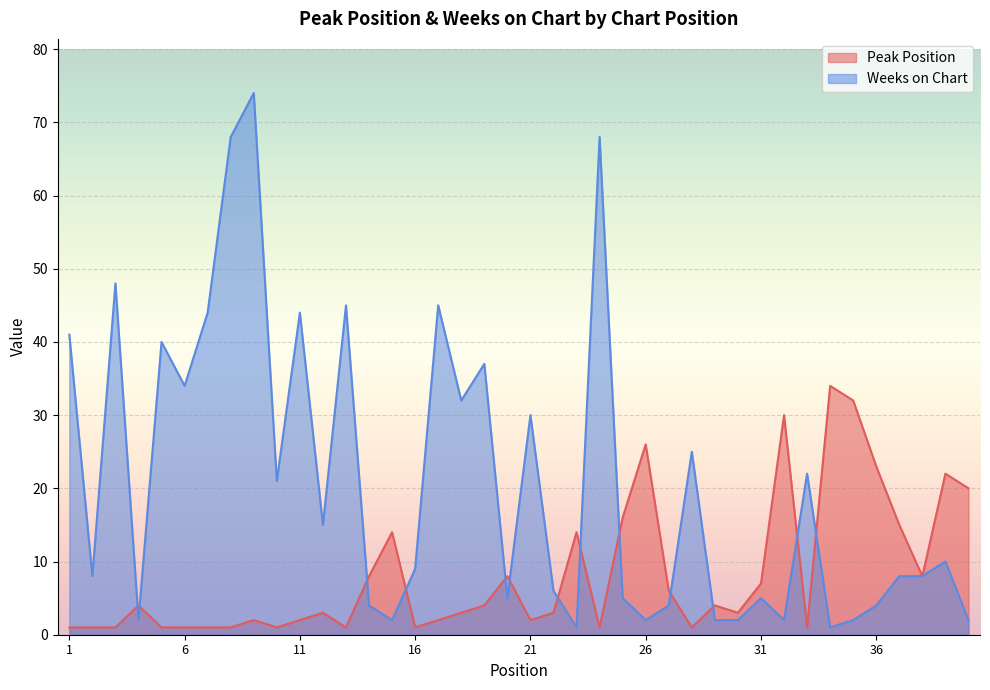

What is the sum of all Peak Position values?

328